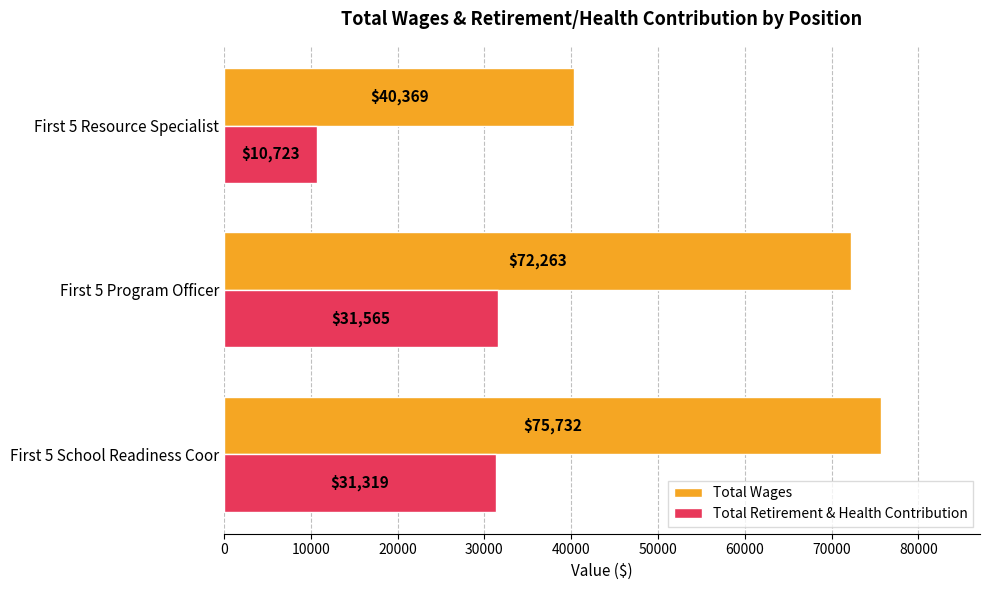

Where is Total Wages nearest to the value 58050?

First 5 Program Officer